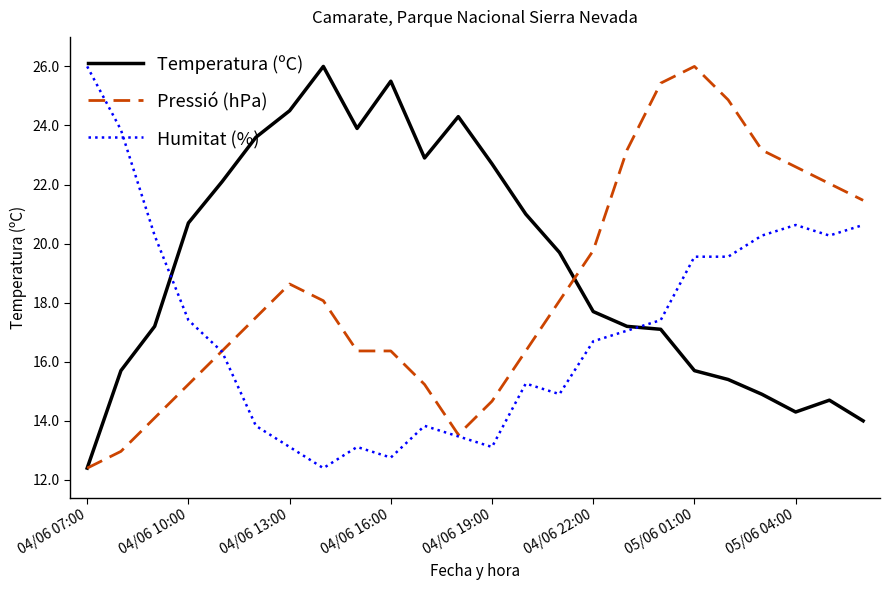

List the series in order of their overall mean, highest first.

Temperatura (ºC), Pressió (hPa), Humitat (%)